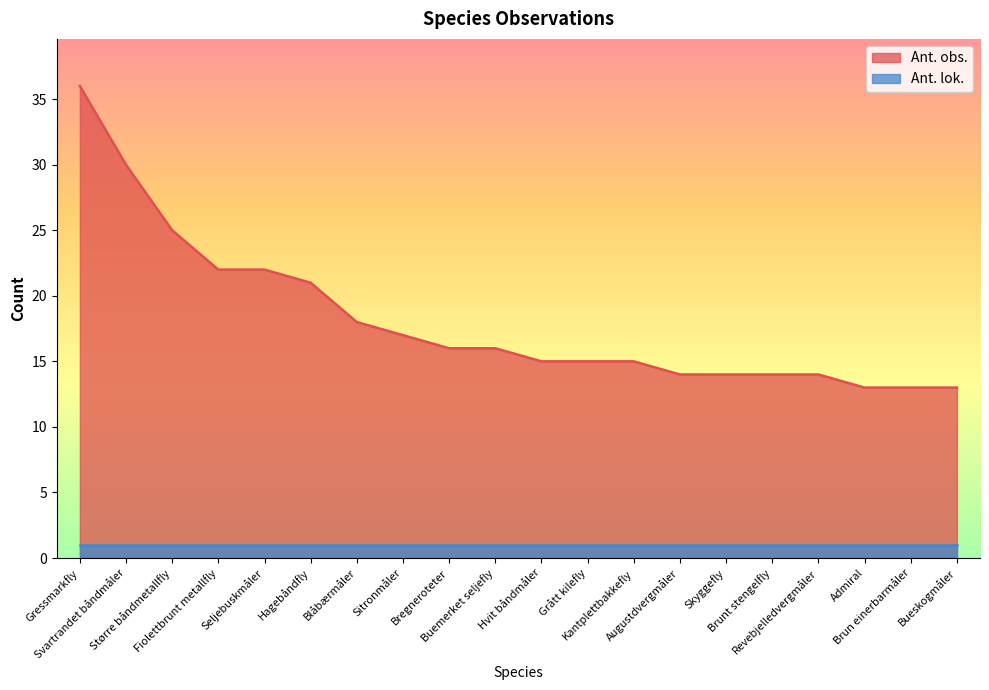

What is the difference between the values at Hvit båndmåler and Hagebåndfly?

6